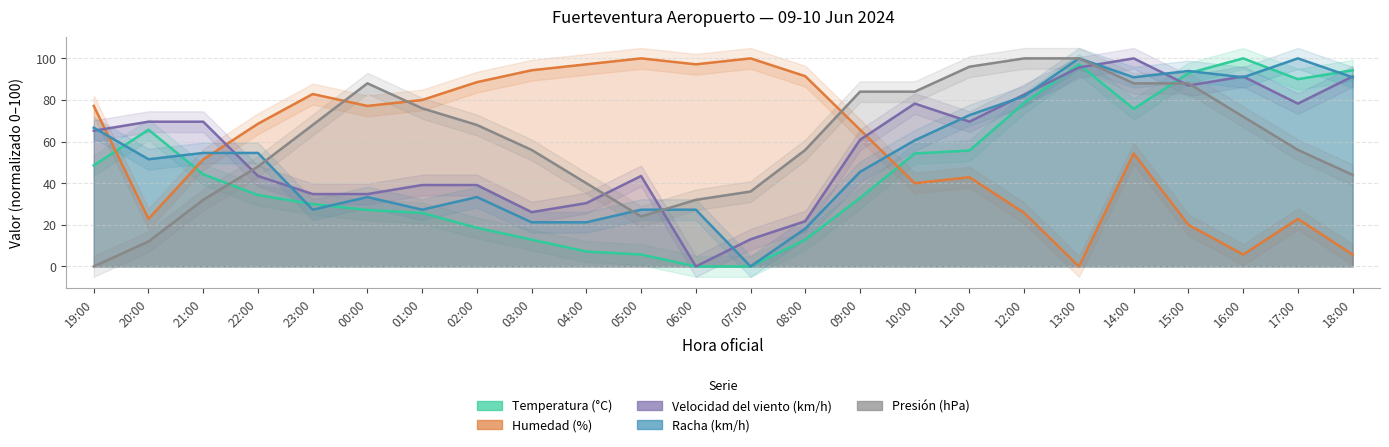

Where is Humedad (%) nearest to the value 50?

21:00